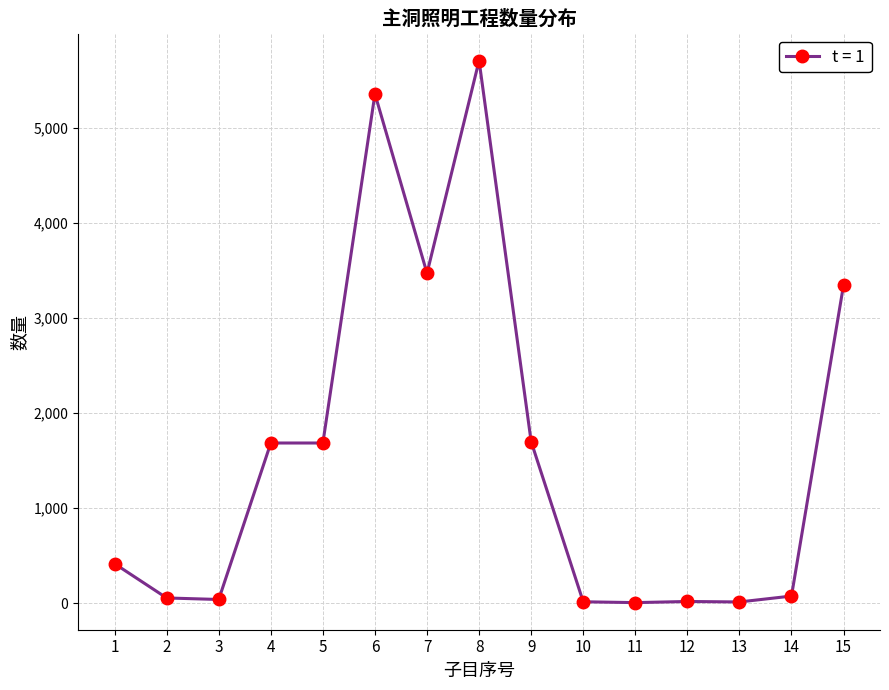

True or false: there are more than 0 points higher than both neighbors.

True